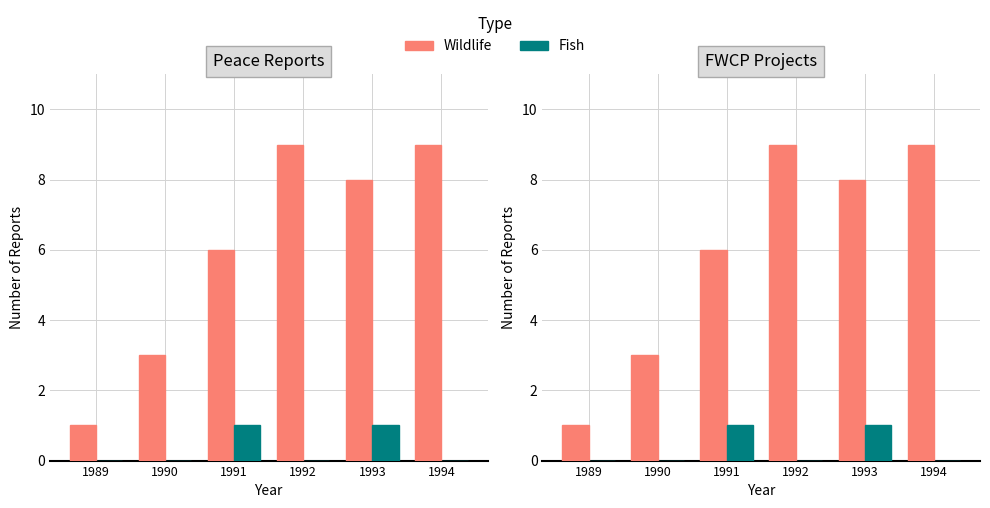

Which series has the largest total across all categories?

Wildlife